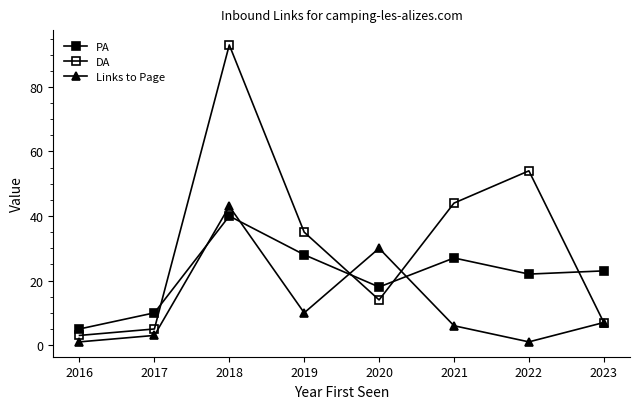

How many lines are shown in the chart?

3